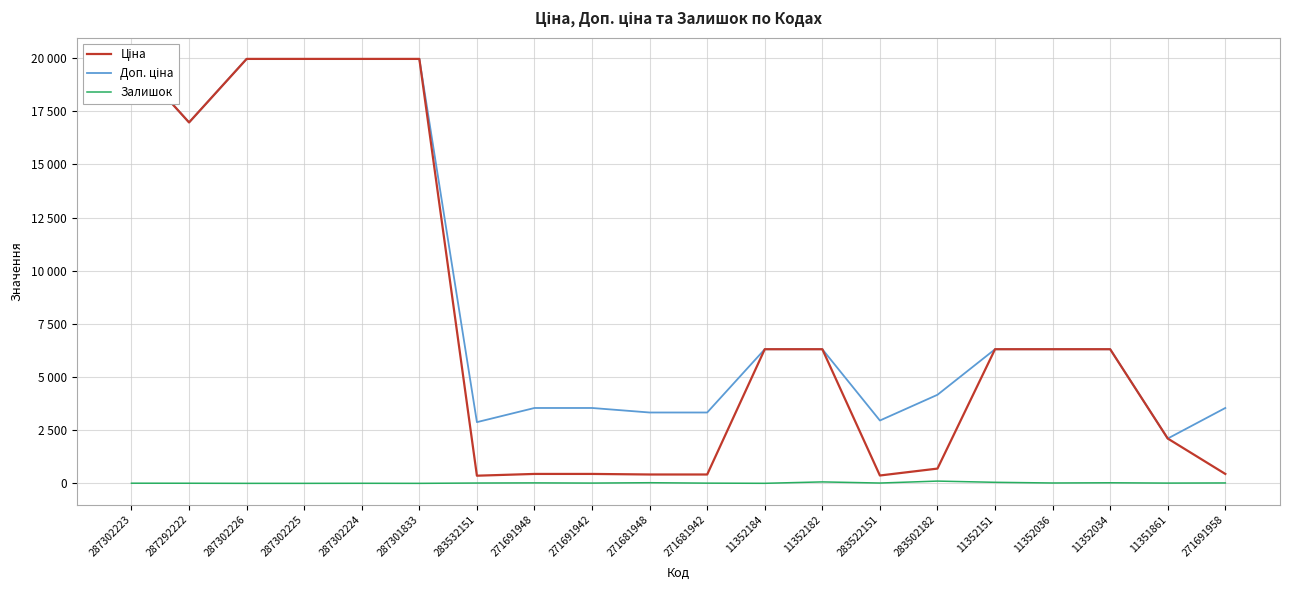

Rank the series at 283522151 from lowest to highest value.

Залишок, Ціна, Доп. ціна